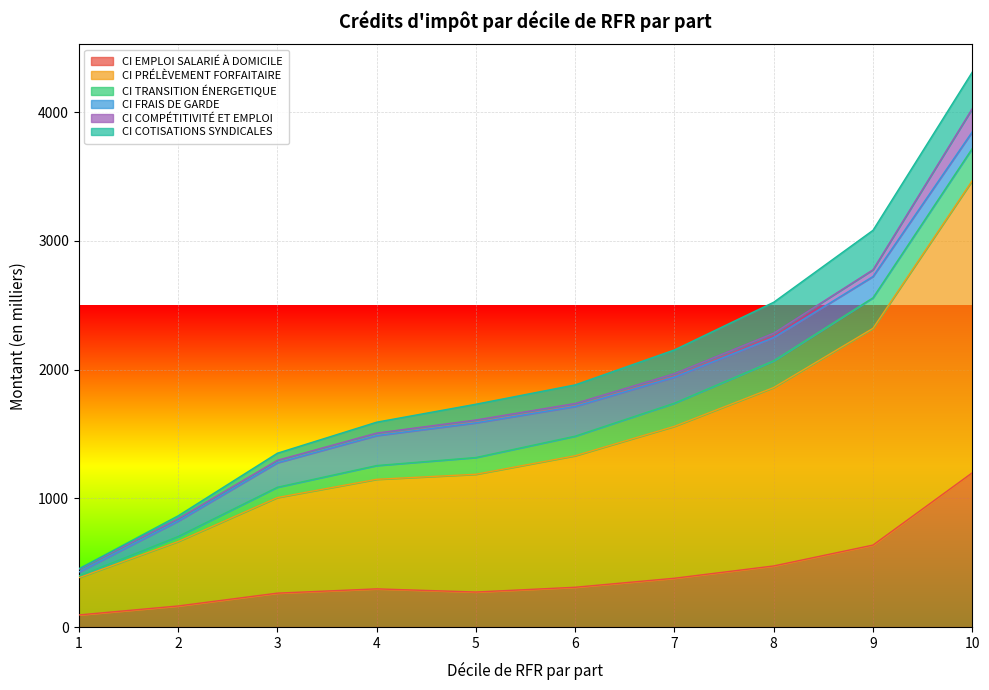

Is it true that CI PRÉLÈVEMENT FORFAITAIRE equals 1684.2 at 9?

True